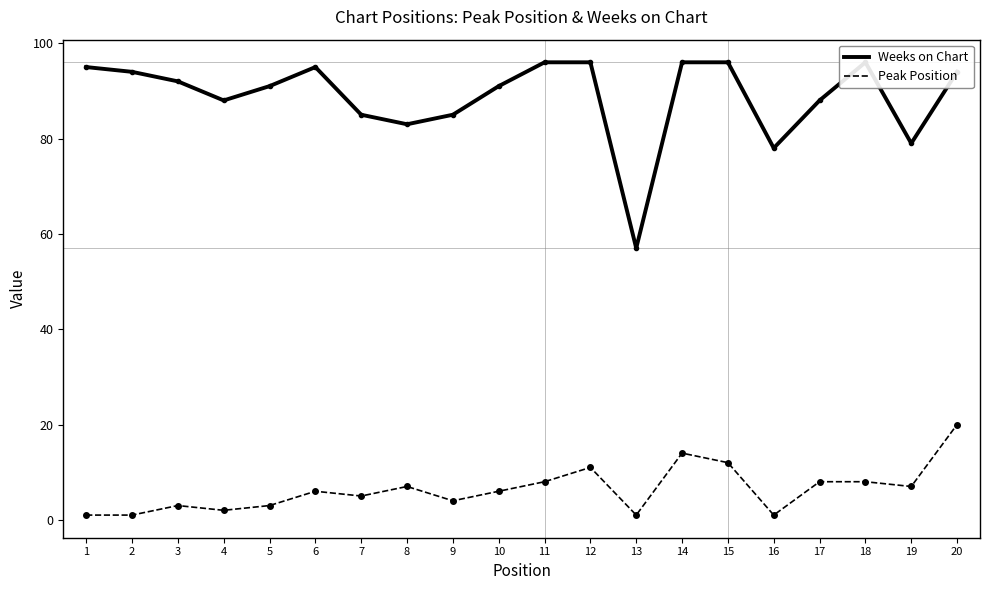

What is the value of the Weeks on Chart point at the 7th from the left?

85